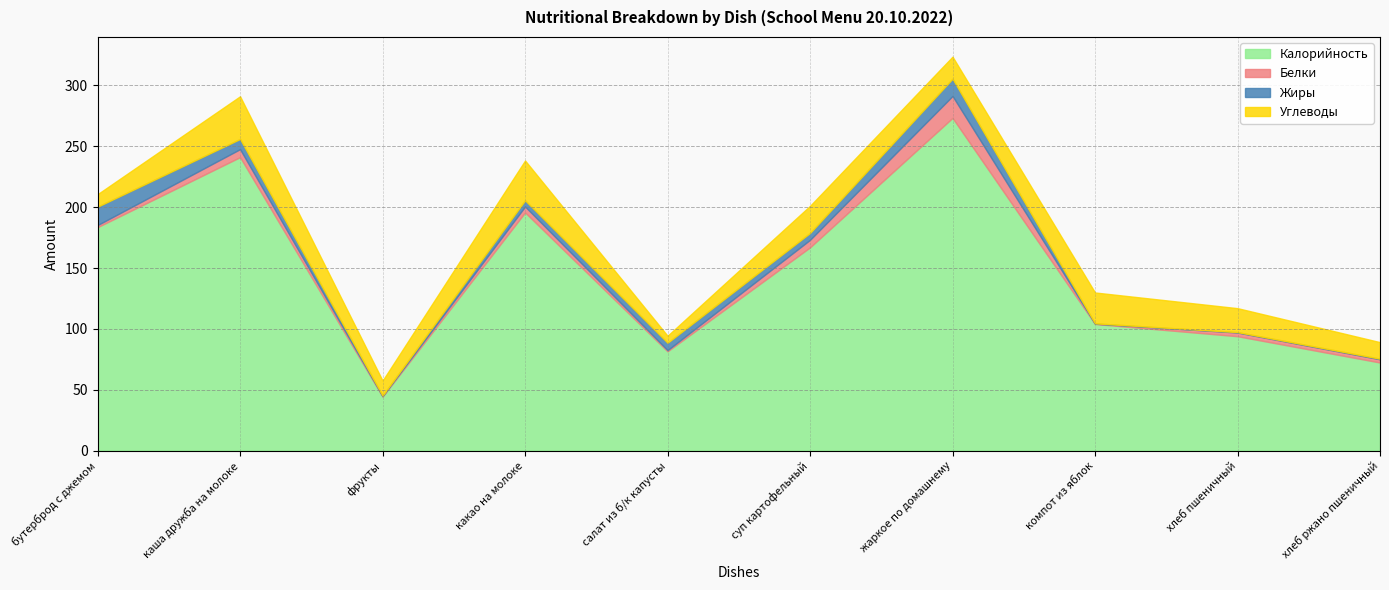

True or false: Углеводы and Калорийность intersect in this chart.

False